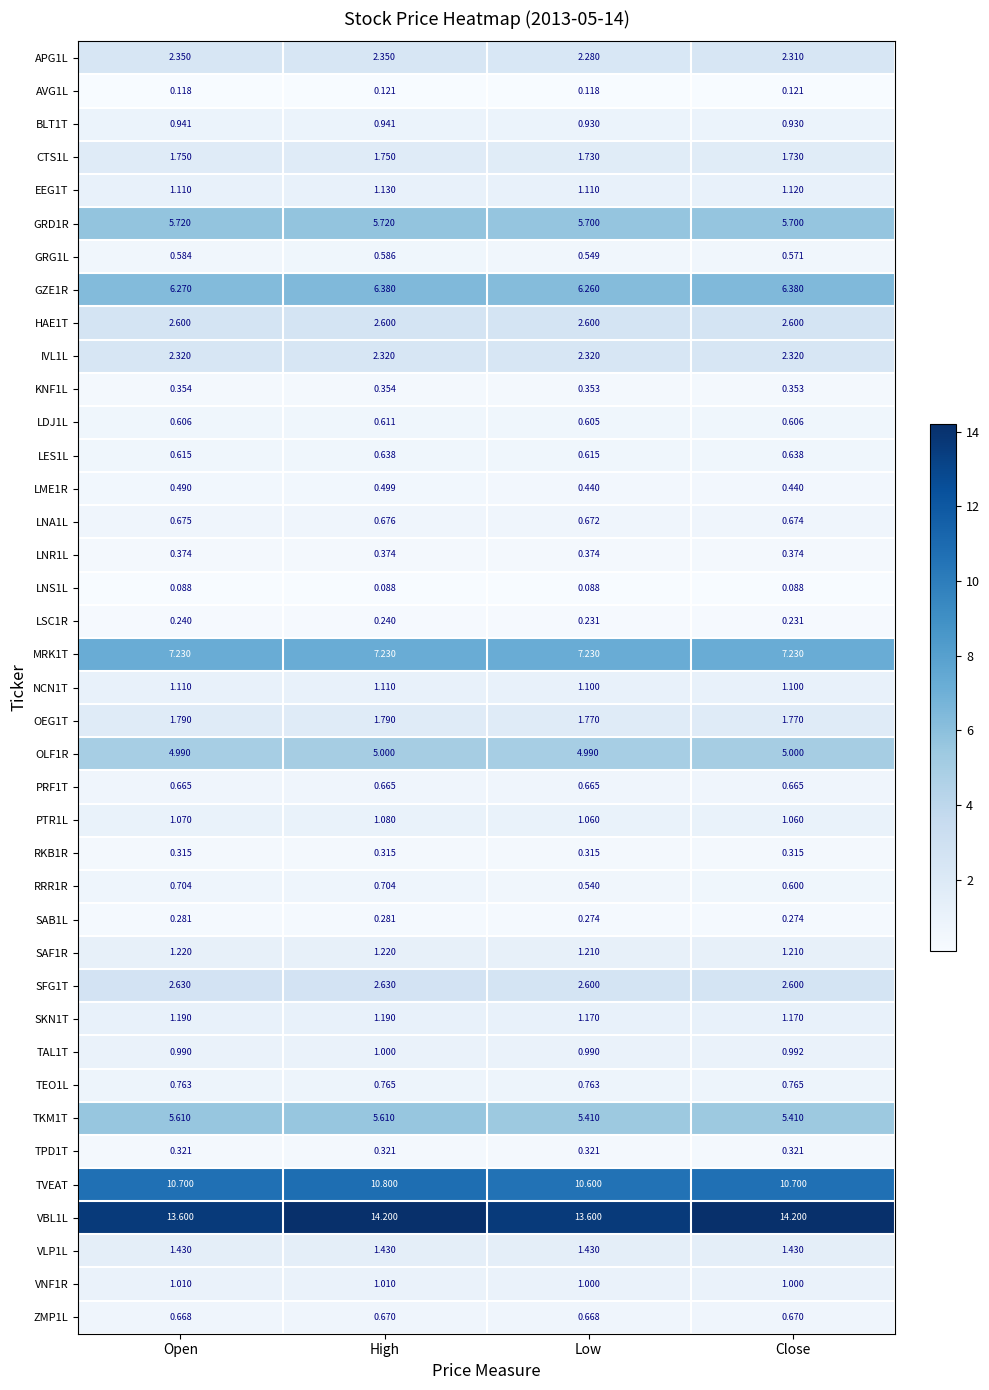

How many data points does each series have?

4